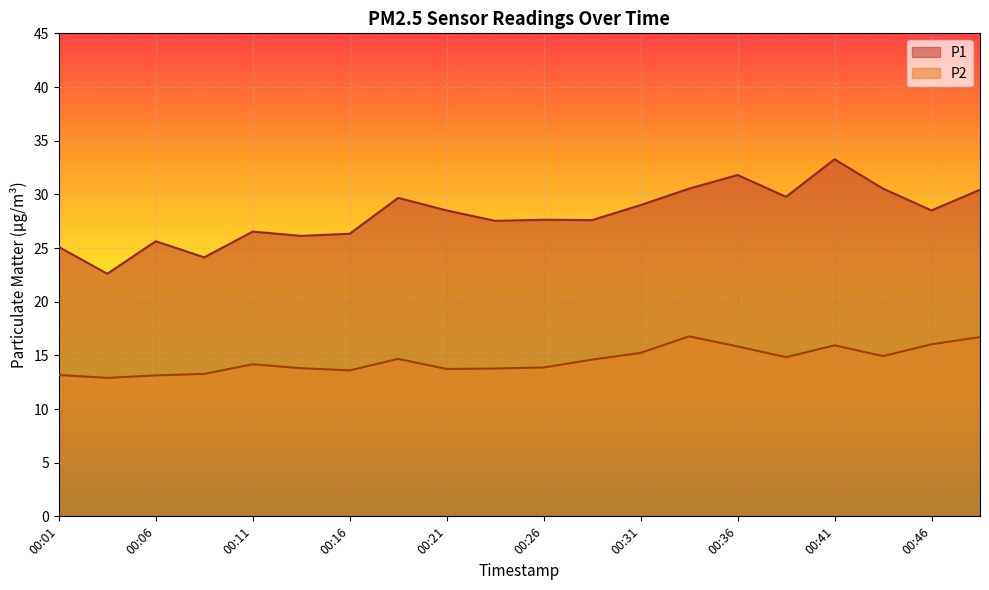

How many values in the P1 series are below 28?

10